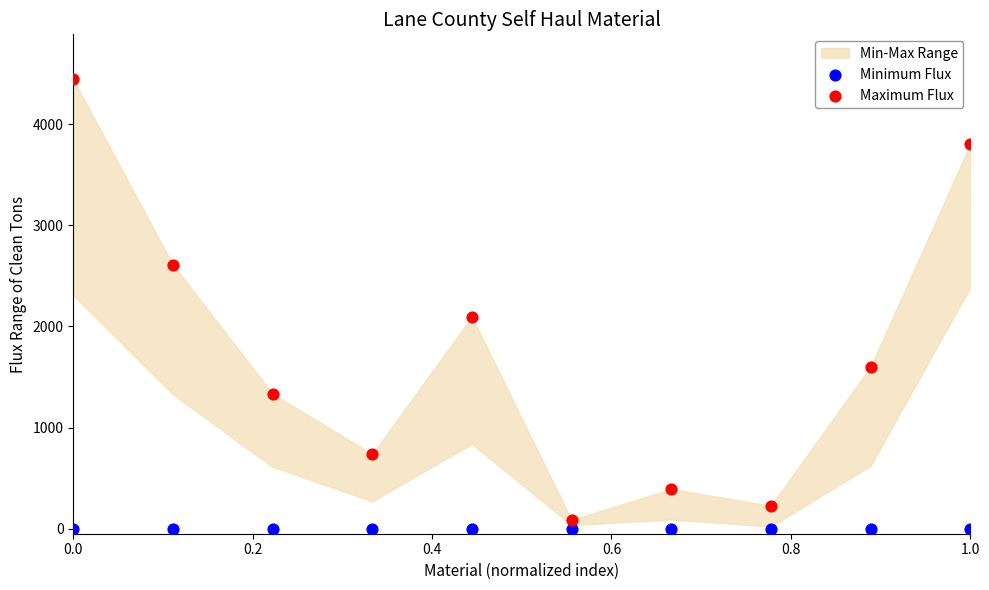

In the Maximum Flux series, what Y value is closest to 2265?

2097.1